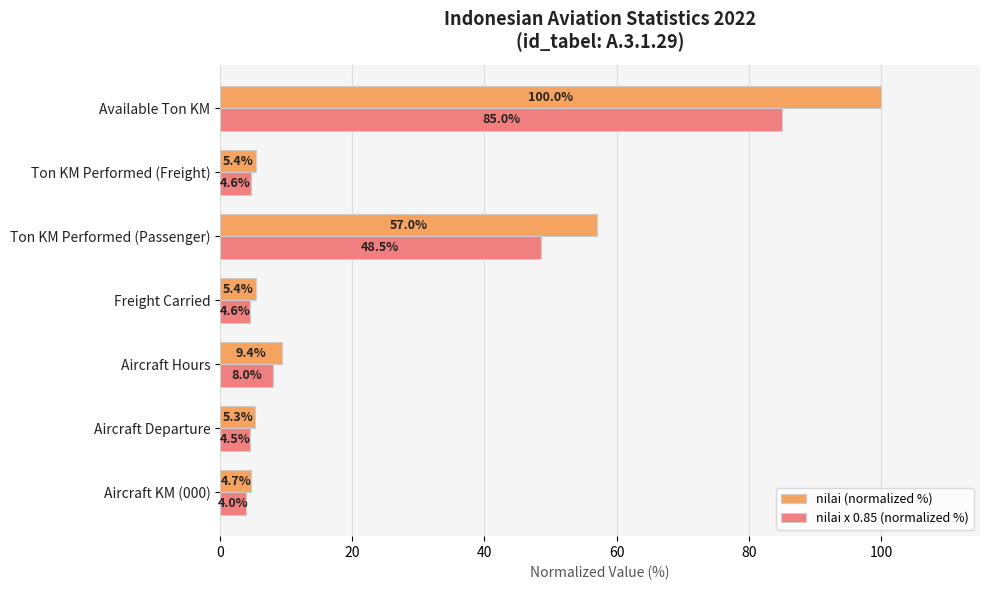

Which series has the largest total across all categories?

nilai (normalized %)